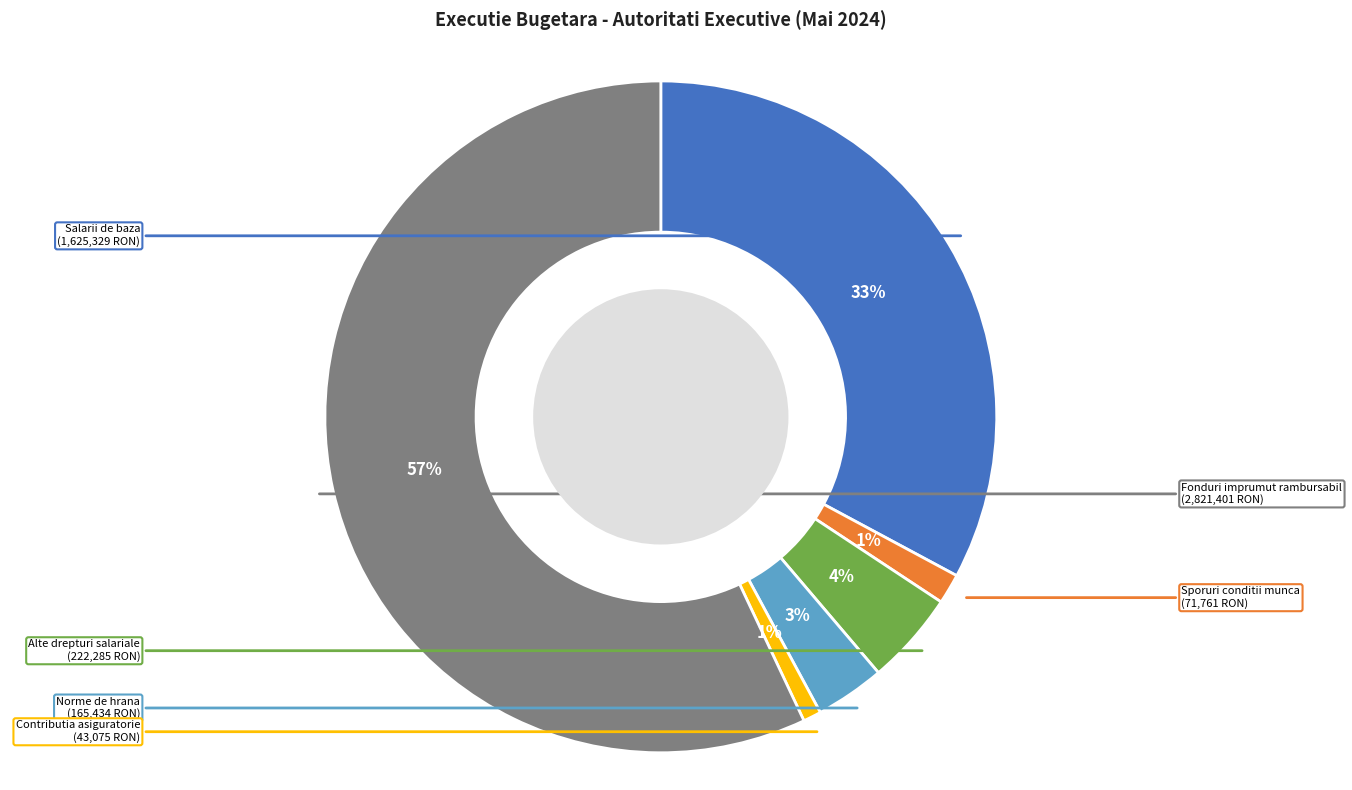

To the nearest percent, what is the average slice percentage?

17%